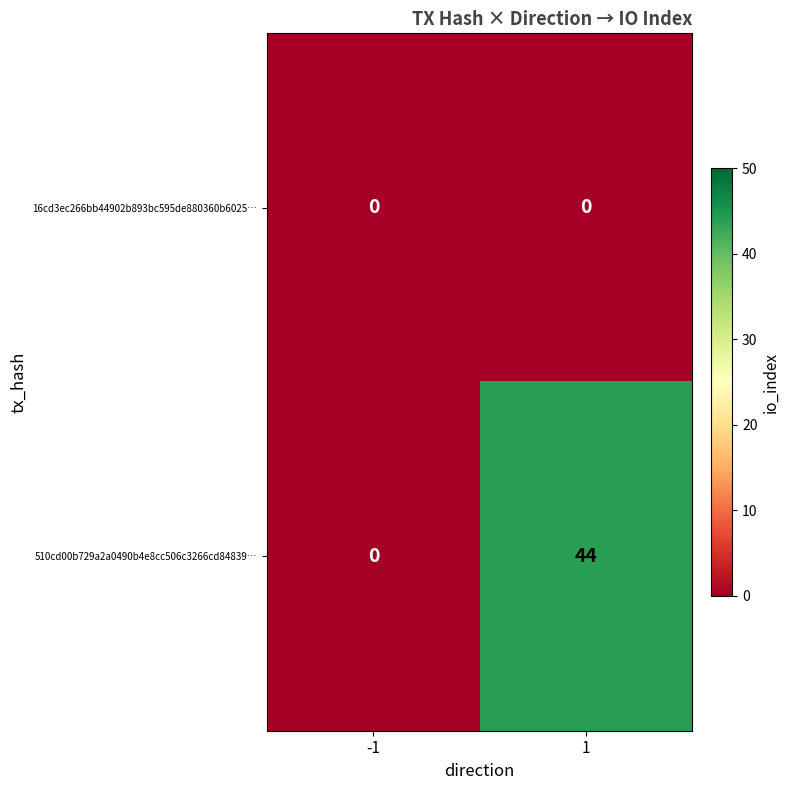

Reading left to right, list all the values displayed in this chart.

16cd3ec266bb44902b893bc595de880360b6025…: 0	0
510cd00b729a2a0490b4e8cc506c3266cd84839…: 0	44